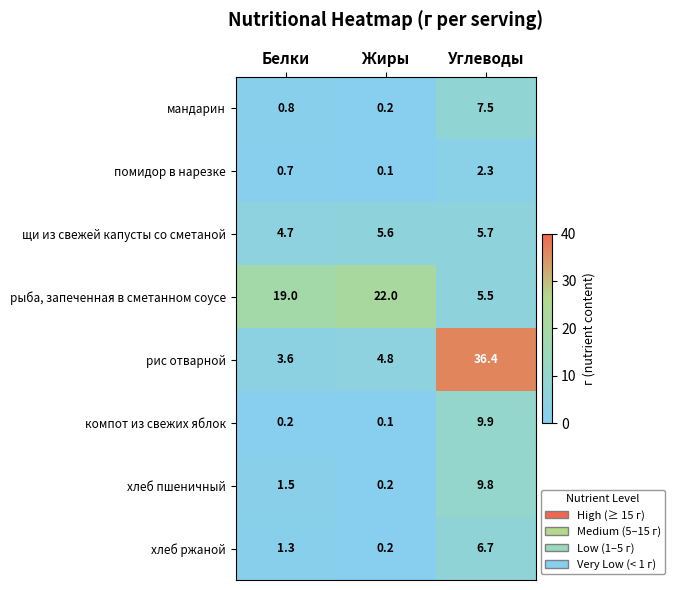

Reading left to right, what are all the values shown in this chart?

мандарин: Белки=0.8	Жиры=0.2	Углеводы=7.5
помидор в нарезке: Белки=0.7	Жиры=0.1	Углеводы=2.3
щи из свежей капусты со сметаной: Белки=4.7	Жиры=5.6	Углеводы=5.7
рыба, запеченная в сметанном соусе: Белки=19.0	Жиры=22.0	Углеводы=5.5
рис отварной: Белки=3.6	Жиры=4.8	Углеводы=36.4
компот из свежих яблок: Белки=0.2	Жиры=0.1	Углеводы=9.9
хлеб пшеничный: Белки=1.5	Жиры=0.2	Углеводы=9.8
хлеб ржаной: Белки=1.3	Жиры=0.2	Углеводы=6.7